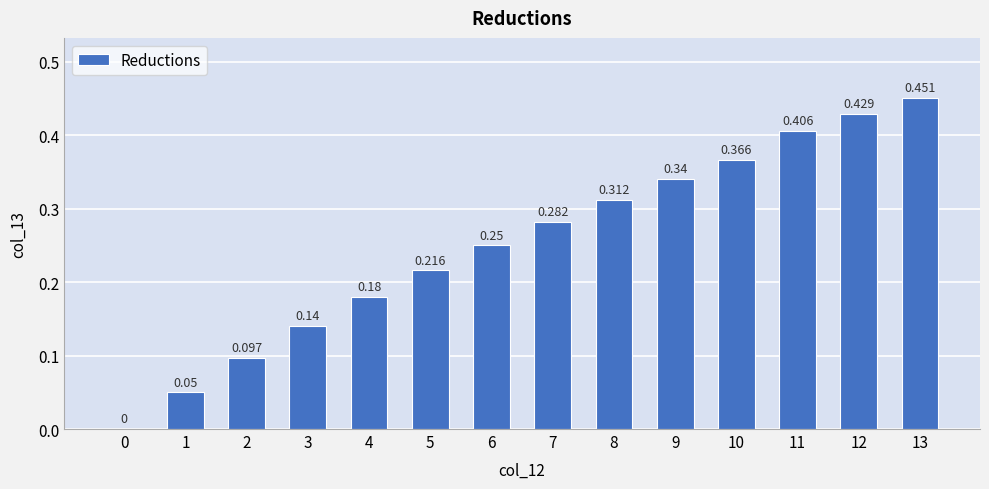

What is the change in value from 0 to 9?

+0.3